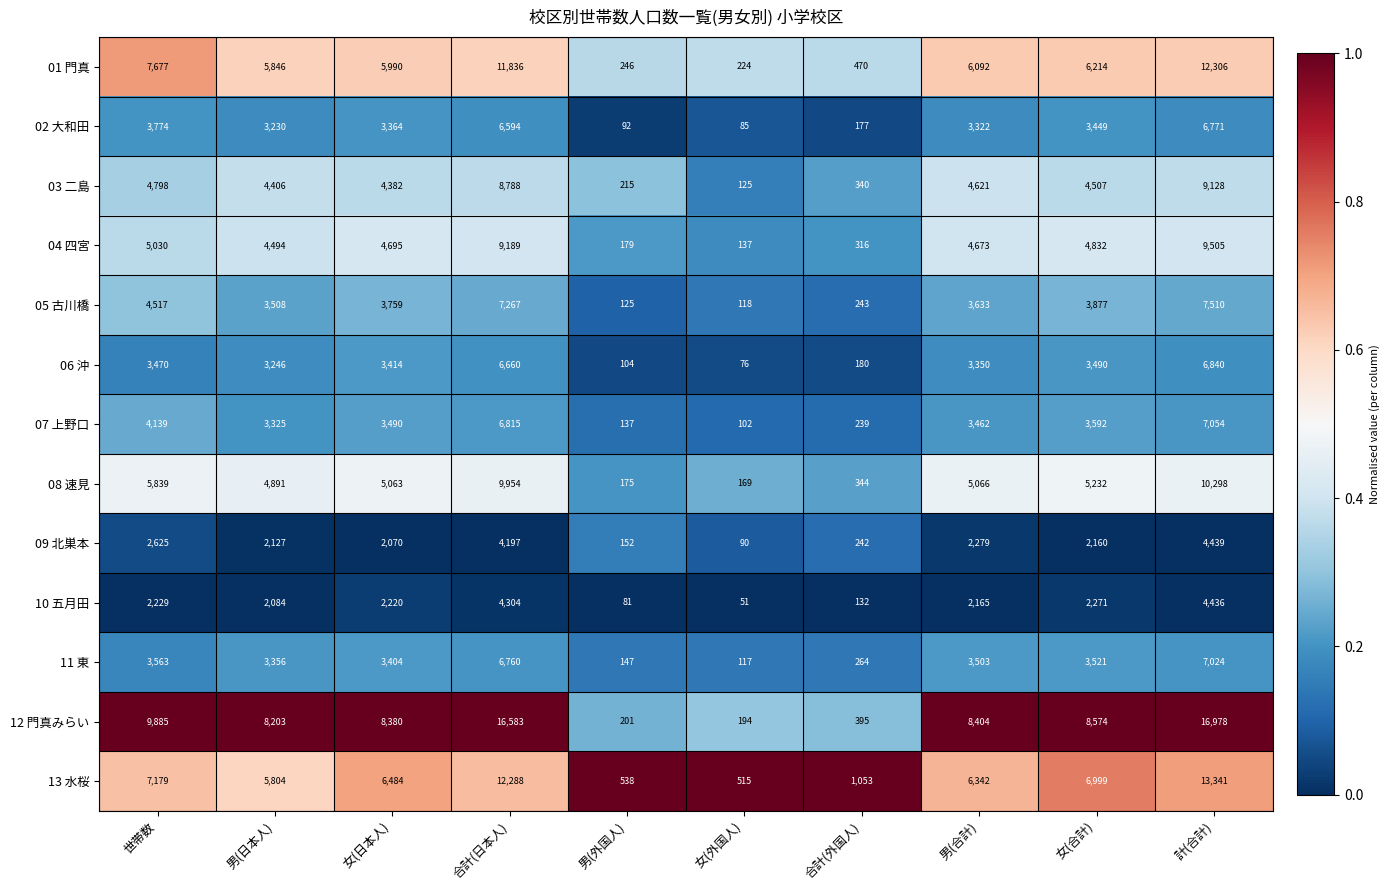

List the series in order of their peak value, lowest first.

10 五月田, 09 北巣本, 02 大和田, 06 沖, 11 東, 07 上野口, 05 古川橋, 03 二島, 04 四宮, 08 速見, 01 門真, 13 水桜, 12 門真みらい